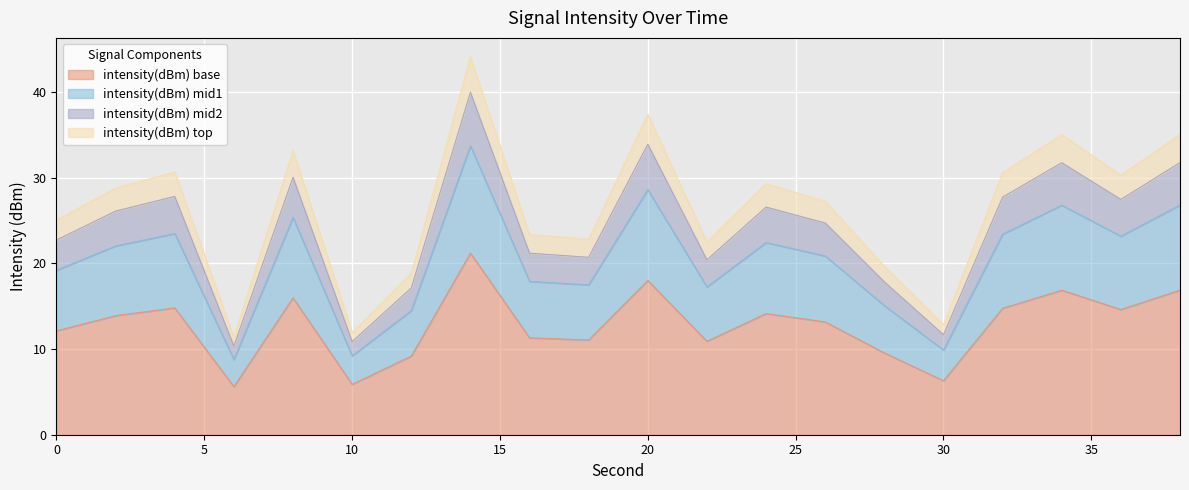

True or false: the data has more than 1 interior local peaks.

True